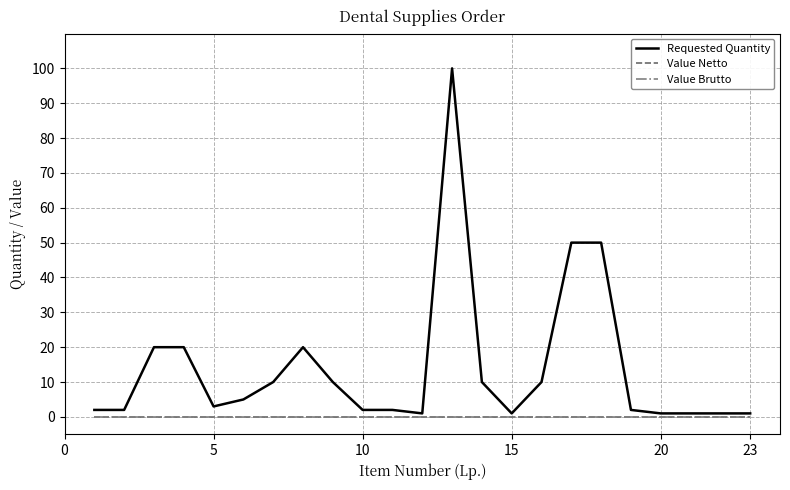

Is this an area chart (filled region under the line)?

No